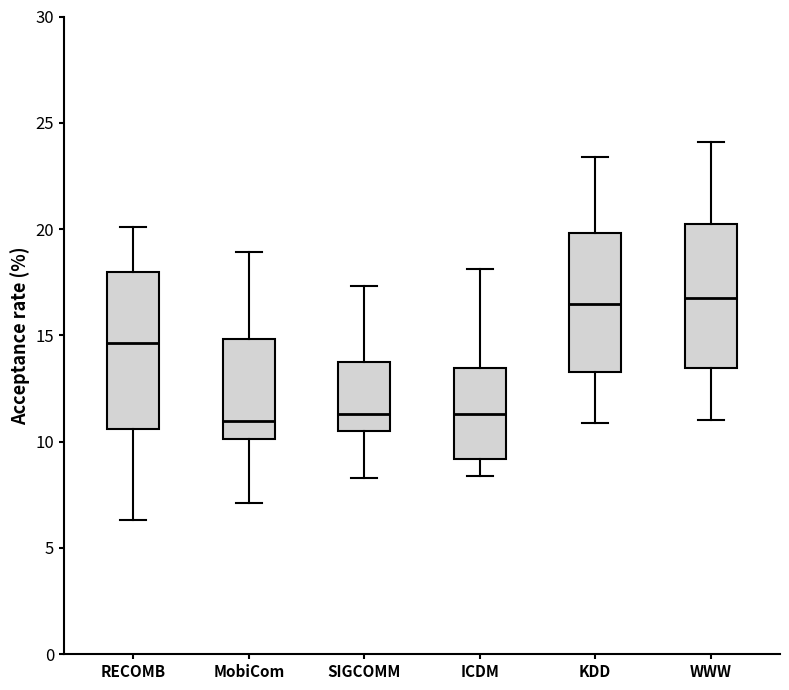

Reading left to right, transcribe this box plot: for each box, give where its median line is, the range the box spans, and where its two whiskers end, as read against the y-axis. The values are not printed on the chart, so give them approximately, as read against the axis.

RECOMB: median 14.5, box 10.5 to 18.0, whiskers 6.5 to 20.0
MobiCom: median 11.0, box 10.0 to 15.0, whiskers 7.0 to 19.0
SIGCOMM: median 11.5, box 10.5 to 13.5, whiskers 8.5 to 17.5
ICDM: median 11.5, box 9.0 to 13.5, whiskers 8.5 to 18.0
KDD: median 16.5, box 13.5 to 20.0, whiskers 11.0 to 23.5
WWW: median 17.0, box 13.5 to 20.0, whiskers 11.0 to 24.0